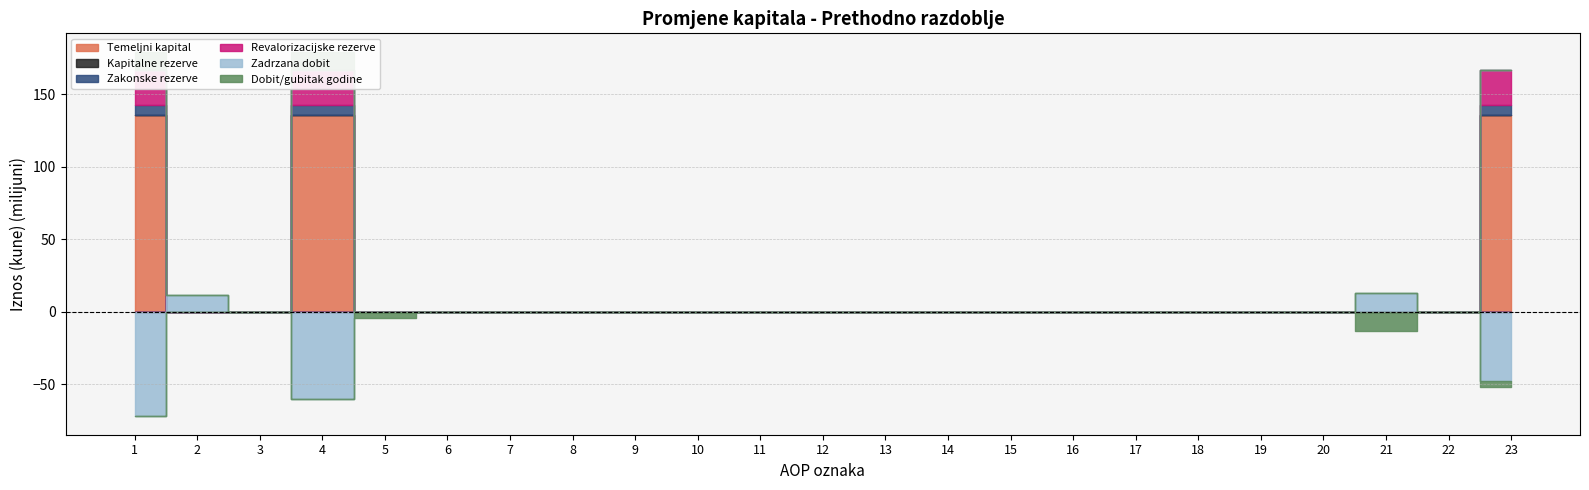

Between 3 and 8, which series saw the biggest shift?

Temeljni kapital